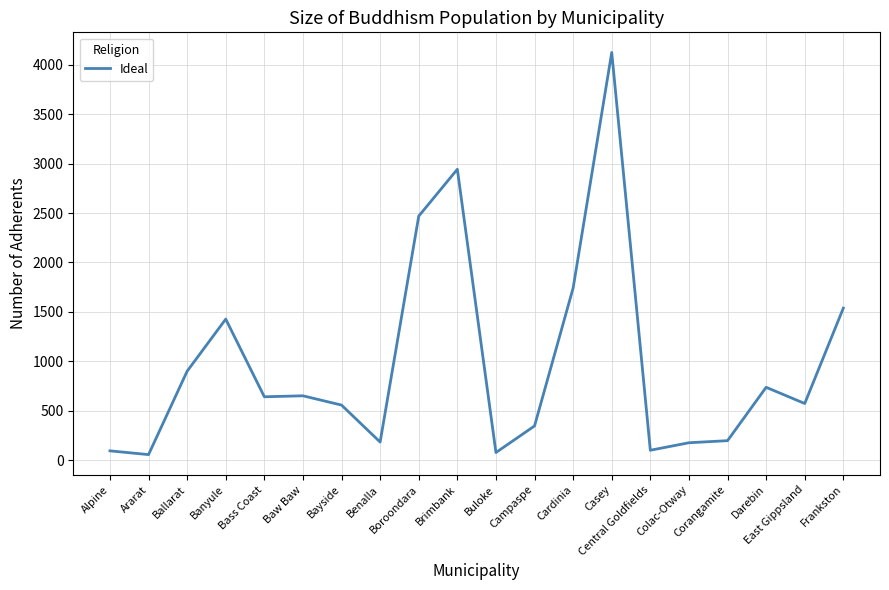

What is the sum of all values?

19532